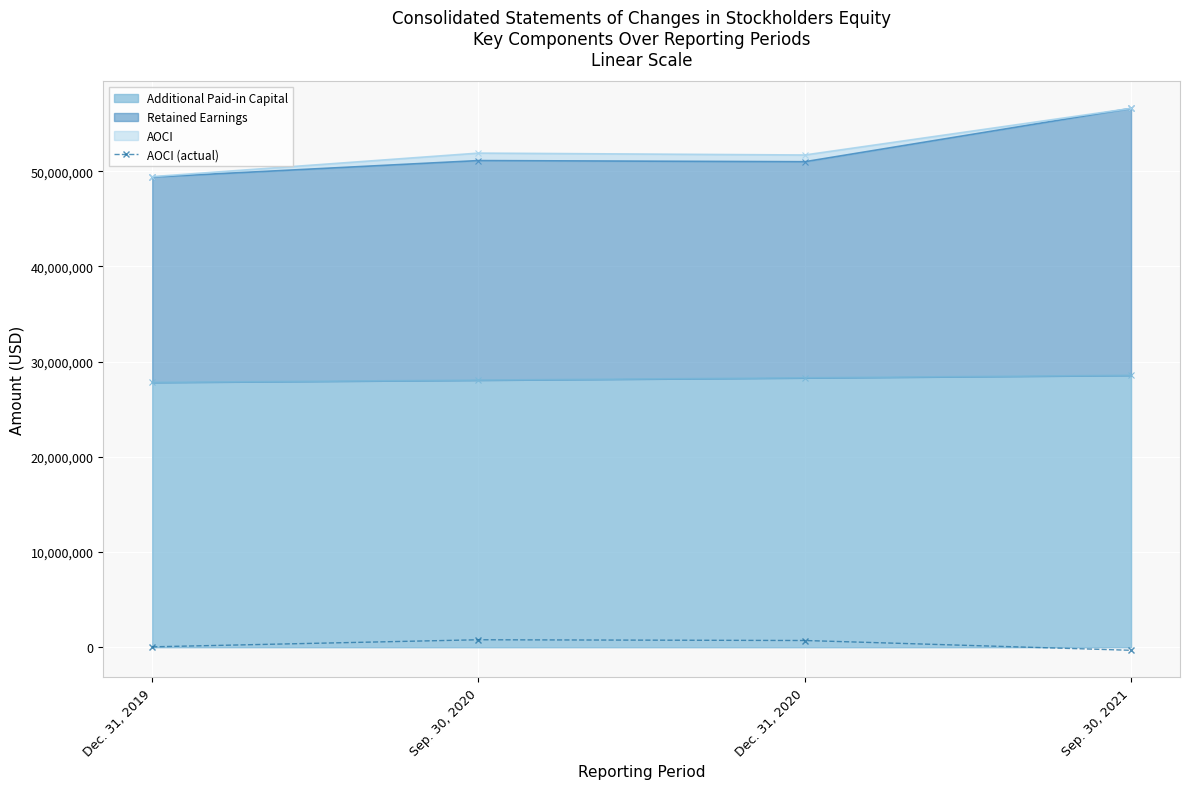

At which category does the chart reach its peak across all series?

Sep. 30, 2020